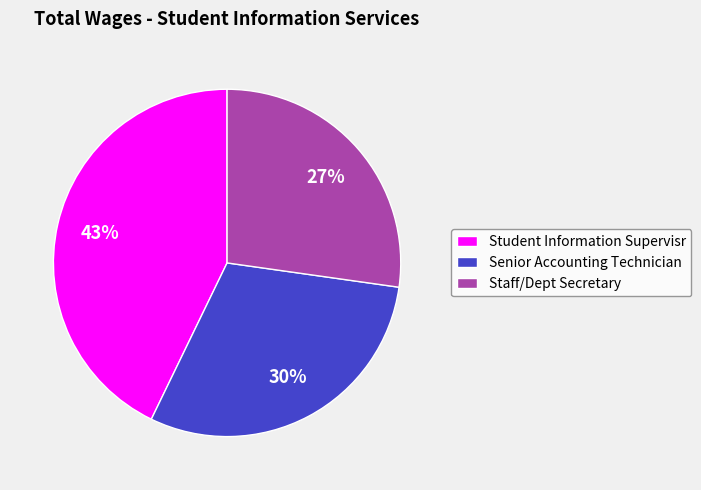

True or false: Student Information Supervisr accounts for 43% of the total.

True